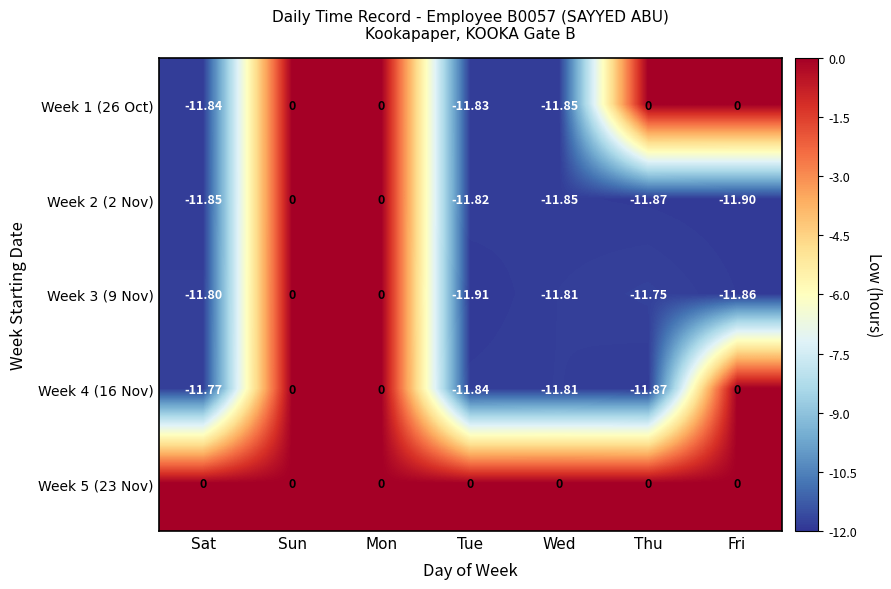

Which series has the widest spread of values?

Week 3 (9 Nov)